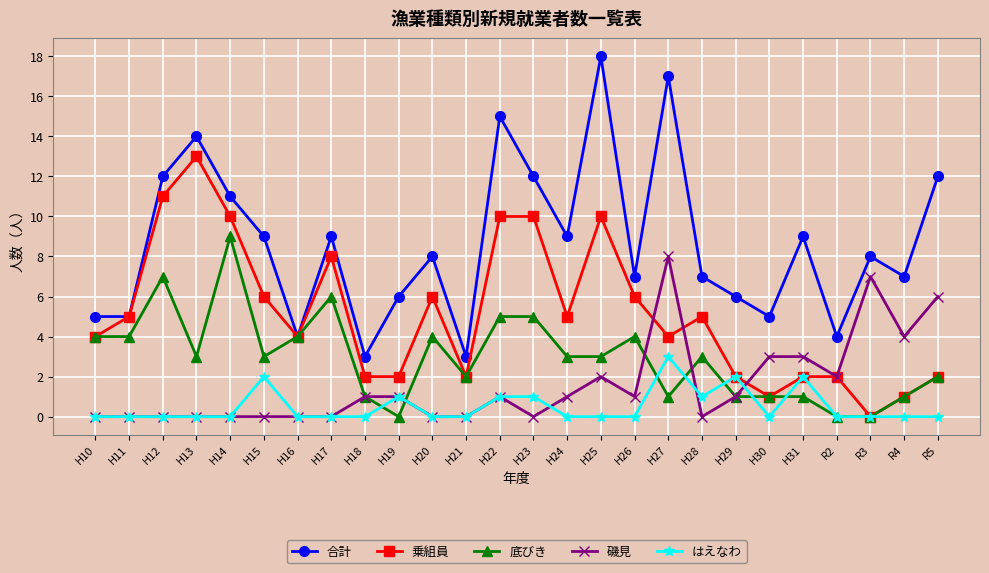

How many distinct data groups are displayed?

5